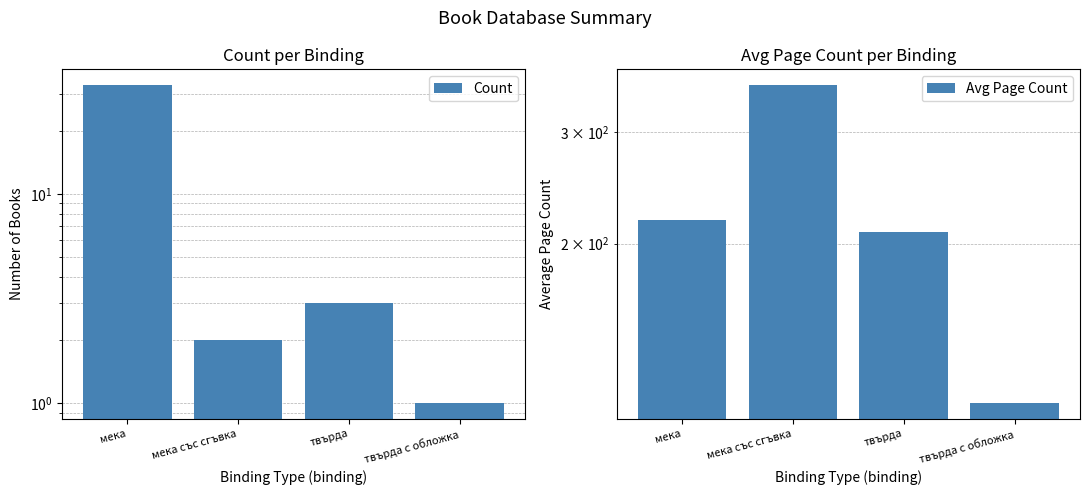

Does the chart contain stacked bars?

No